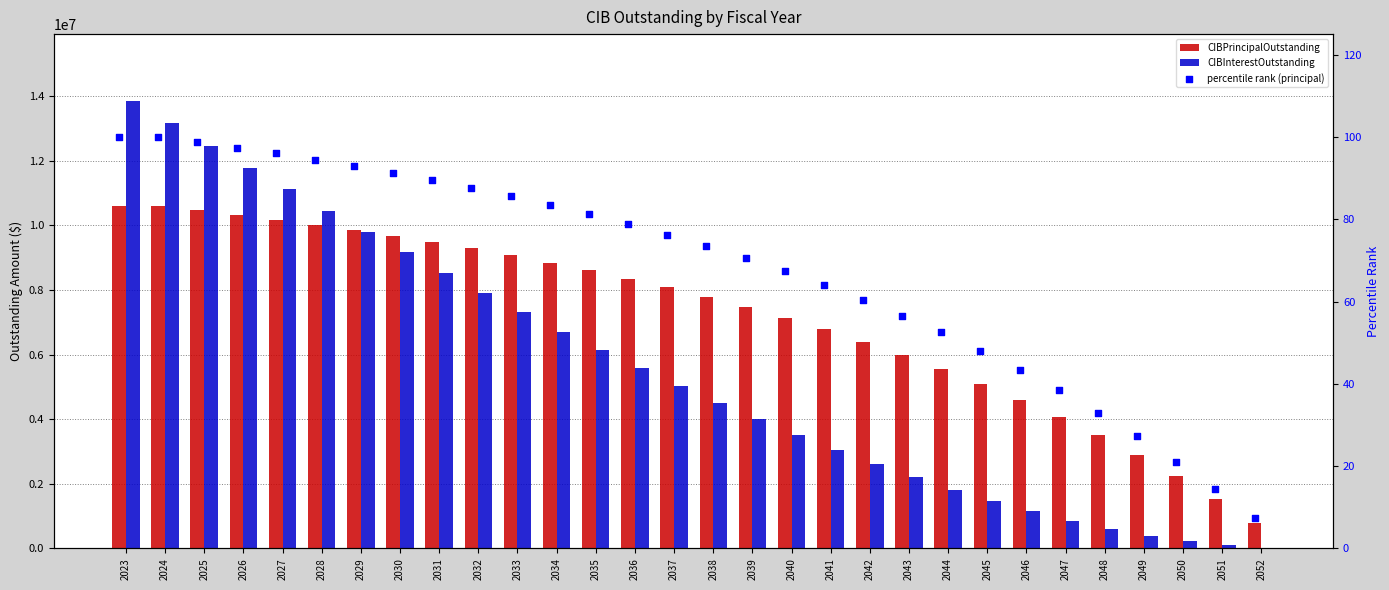

Which series reaches the minimum Y coordinate?

percentile rank (principal)